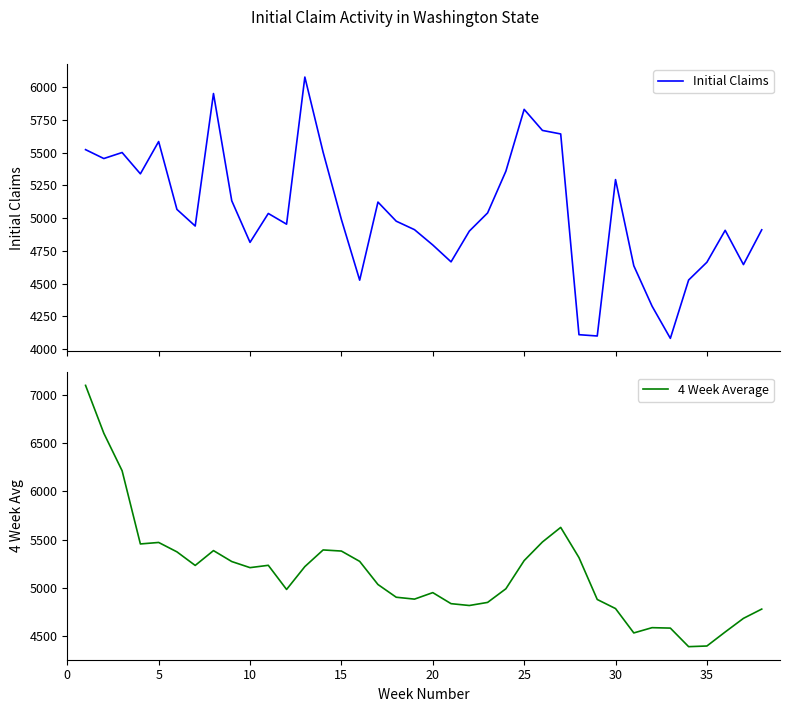

Does the chart have visible grid lines?

No